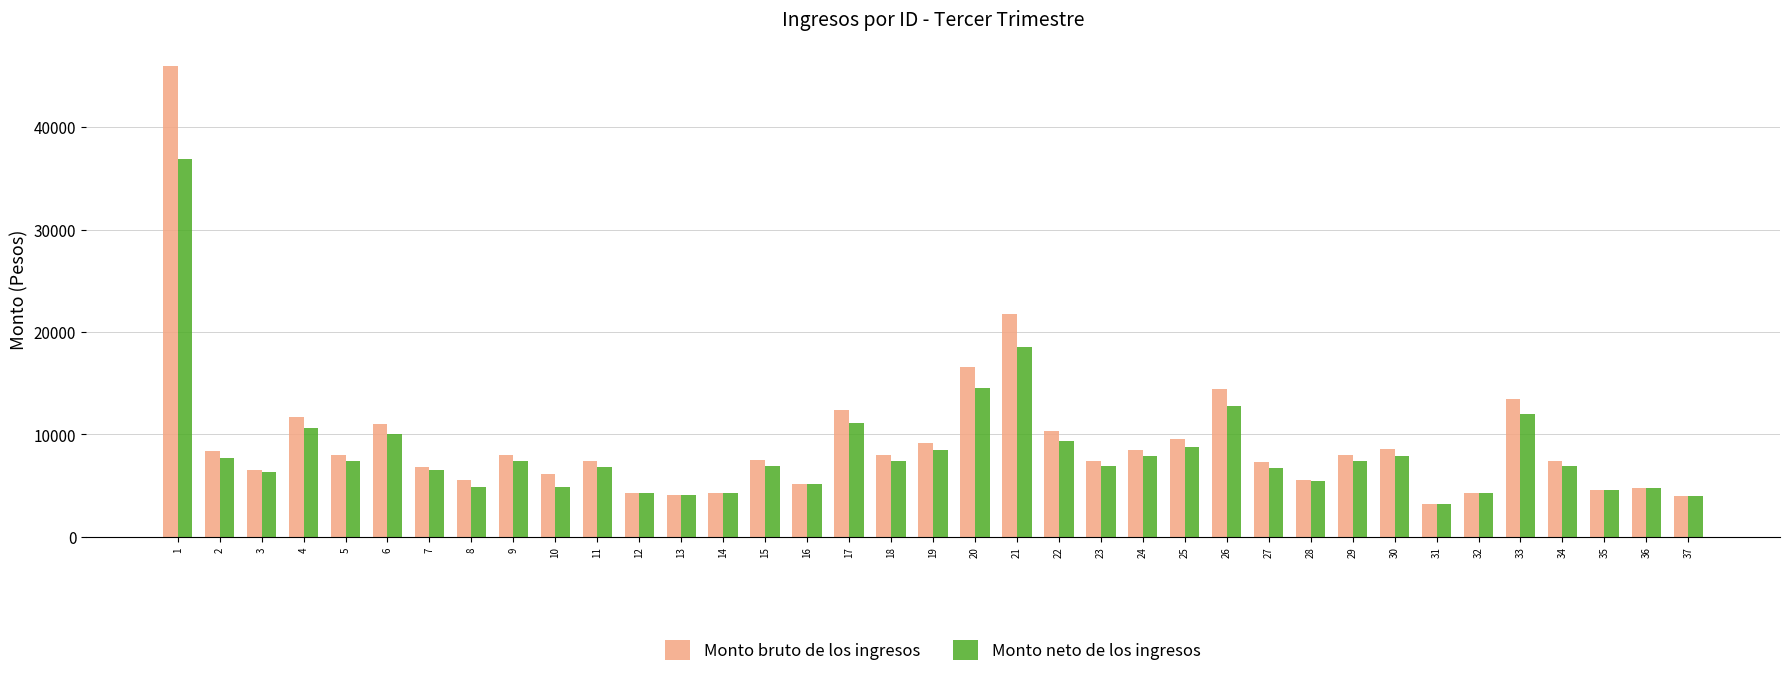

Is the value of Monto bruto de los ingresos at 20 greater than the value of Monto neto de los ingresos at 27?

Yes